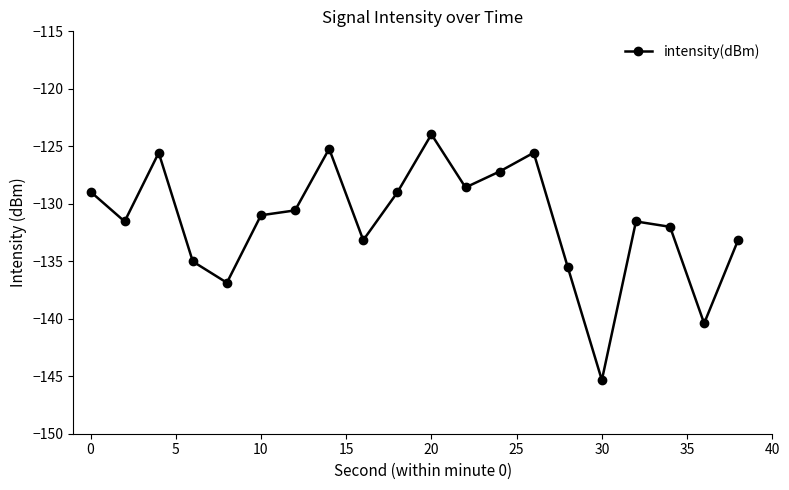

True or false: there are more than 0 points higher than both neighbors.

True